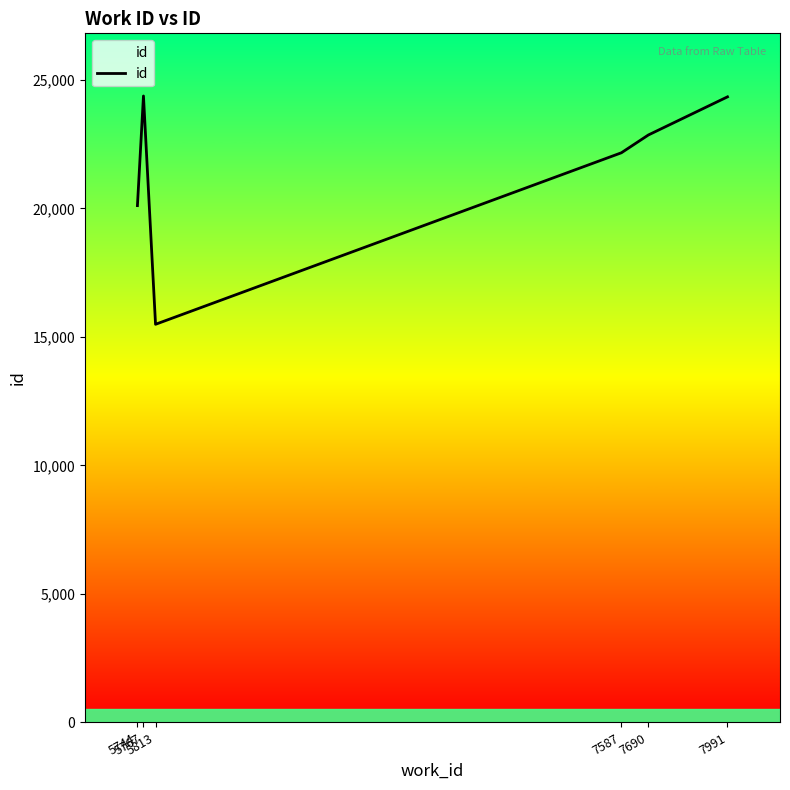

What is the change in value from 5767 to 7587?

-2210